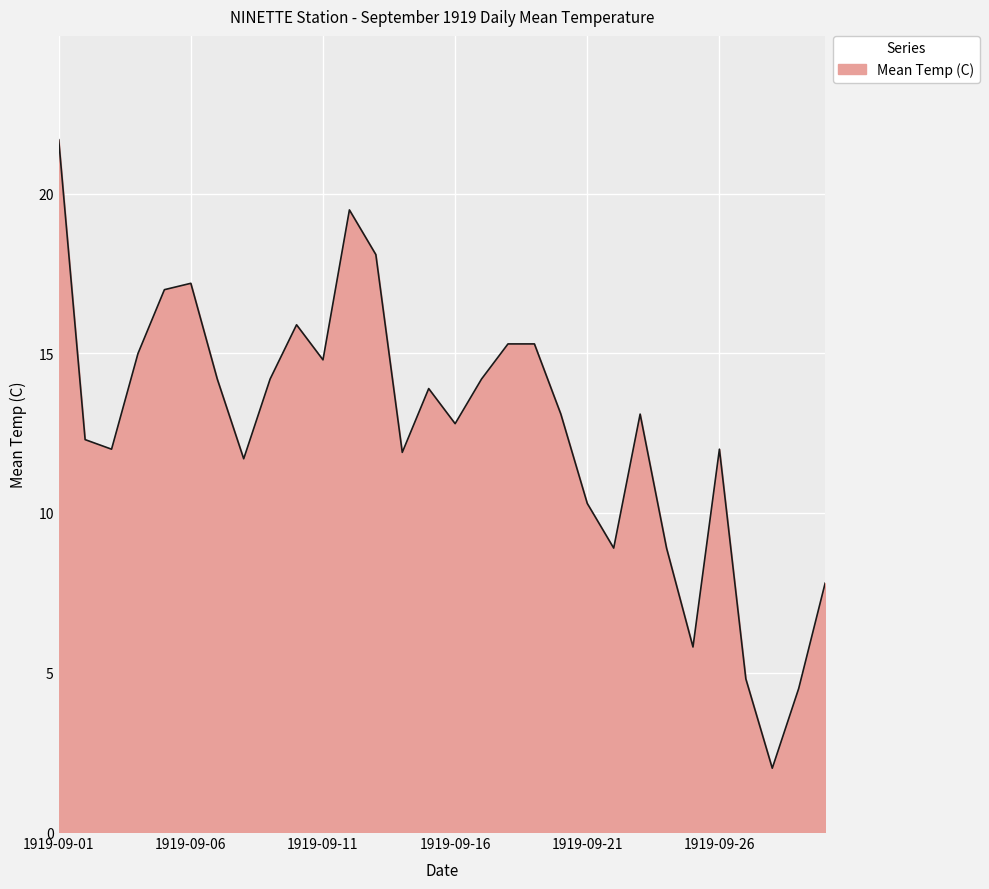

What is the greatest value displayed?

21.7